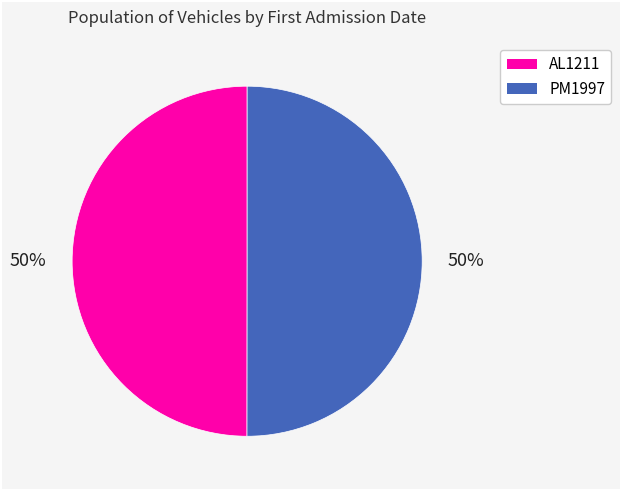

Is it true that AL1211 is 50% of the pie?

True